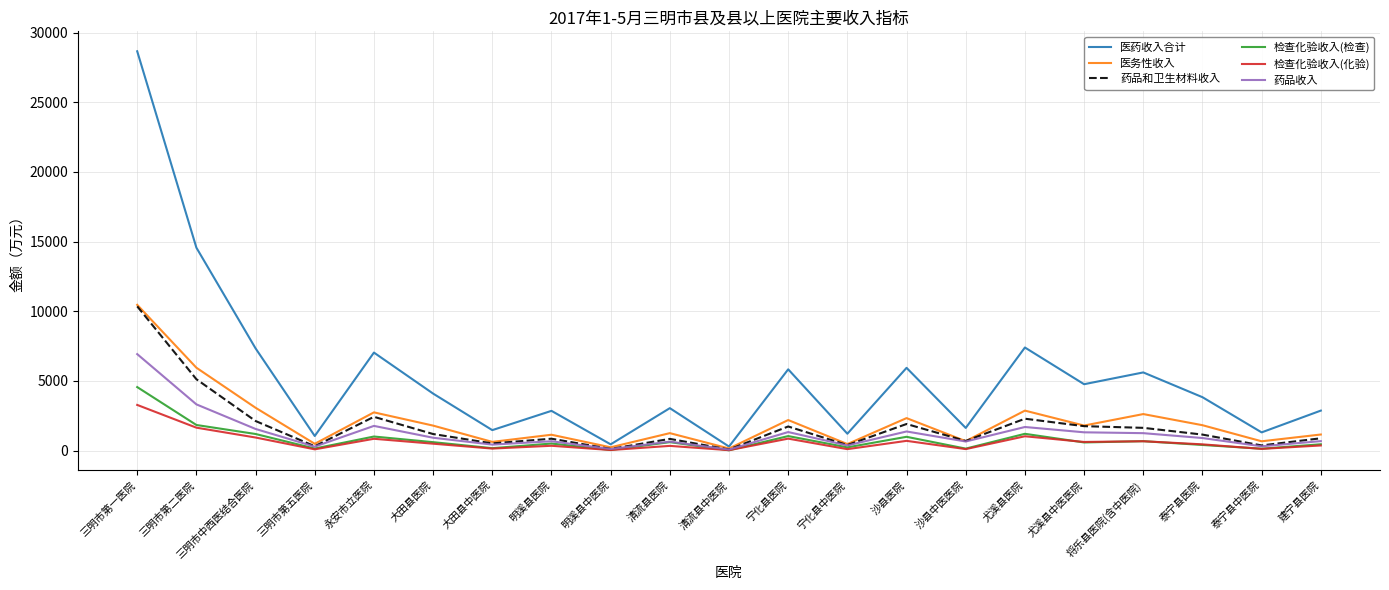

The 医务性收入 series shows 1825.6 at 泰宁县医院. True or false?

True